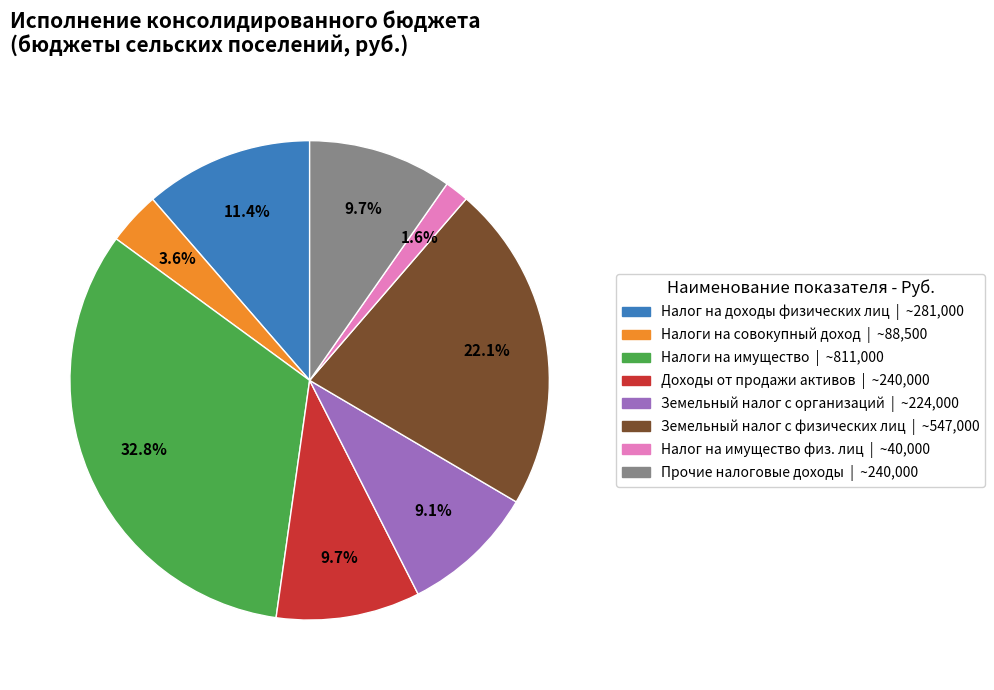

Is there a majority slice in this chart?

No